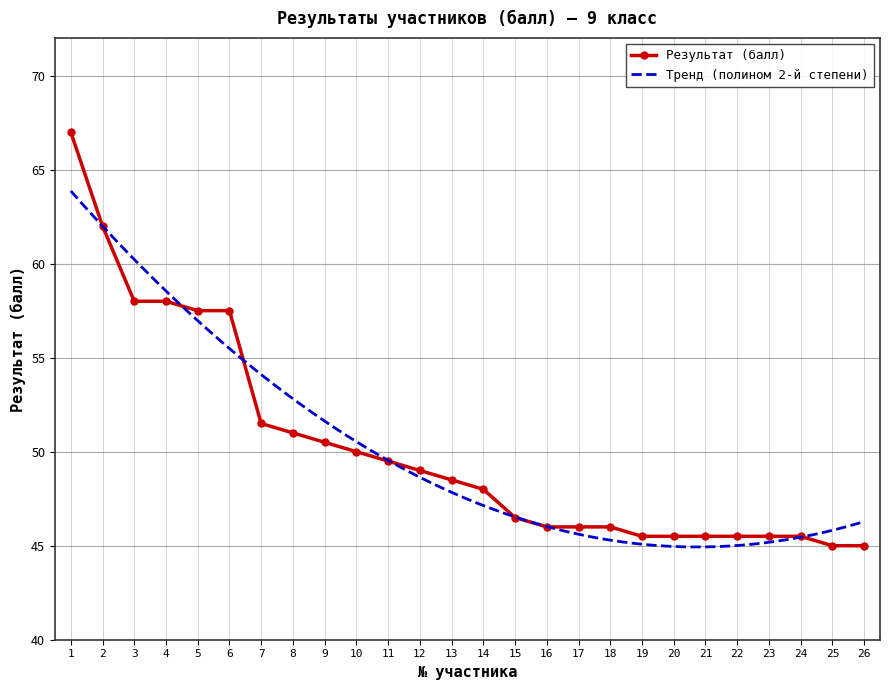

Is it true that the value at 11 is 49.5?

True